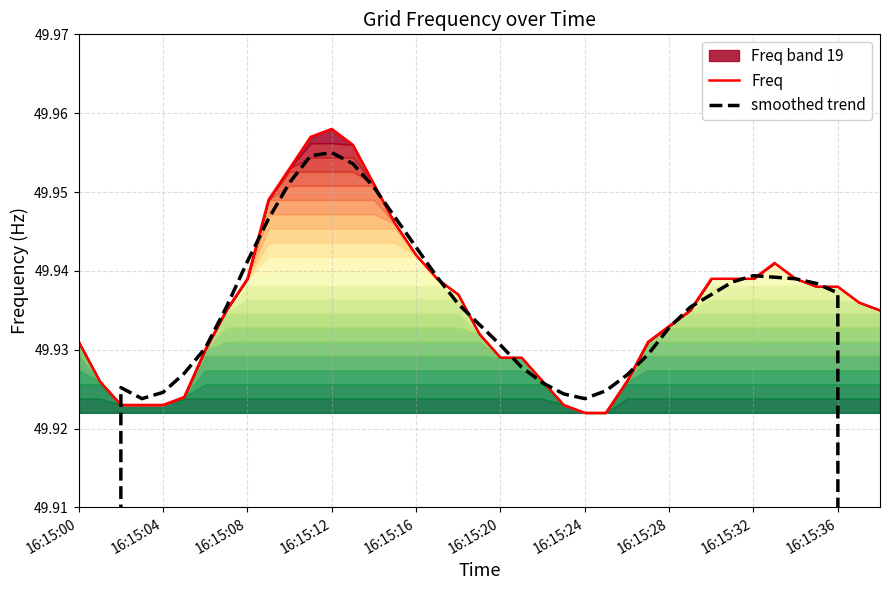

What is the average value of the Freq series?

49.9